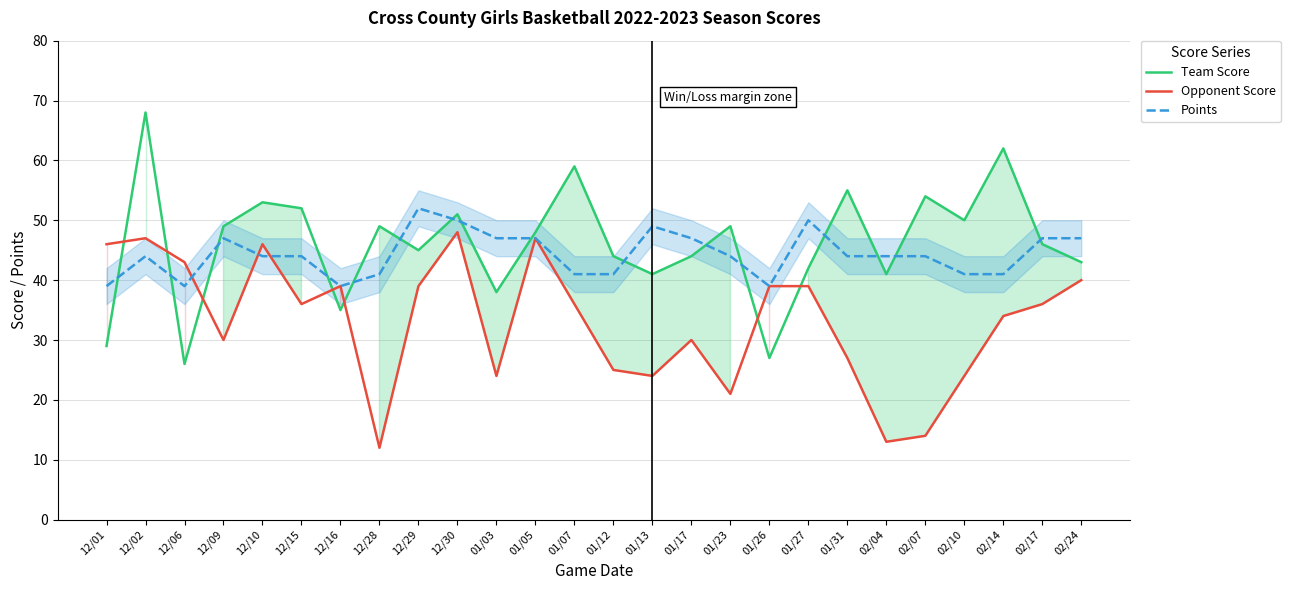

Rank the series by their maximum value, from lowest to highest.

Opponent Score, Points, Team Score